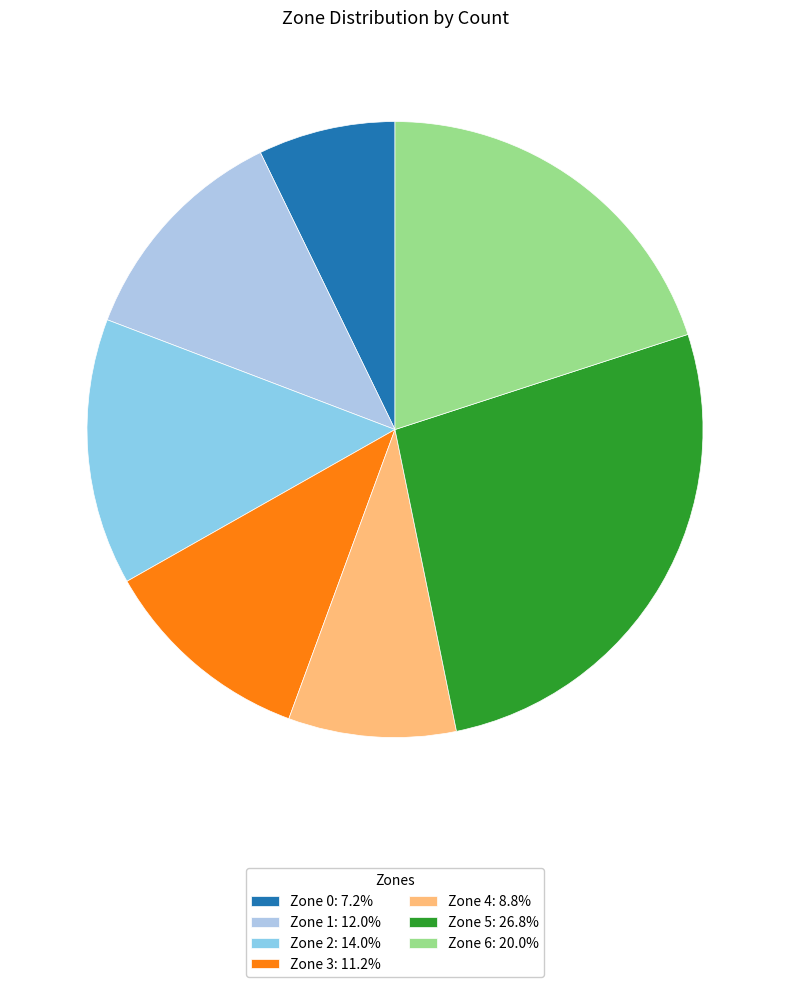

Does Zone 5 account for over 50% of the chart?

No